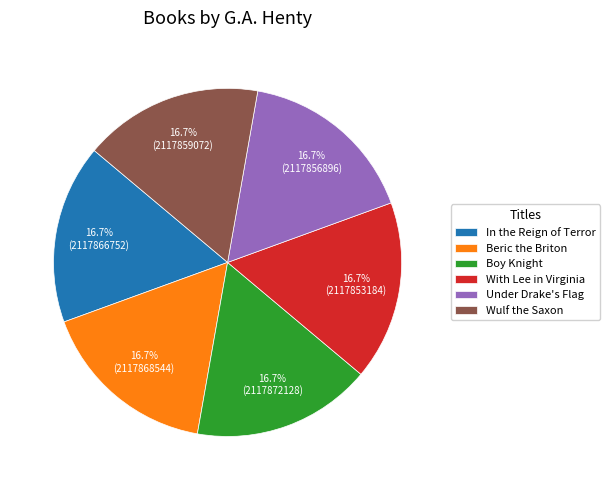

Is In the Reign of Terror the majority of the pie?

No